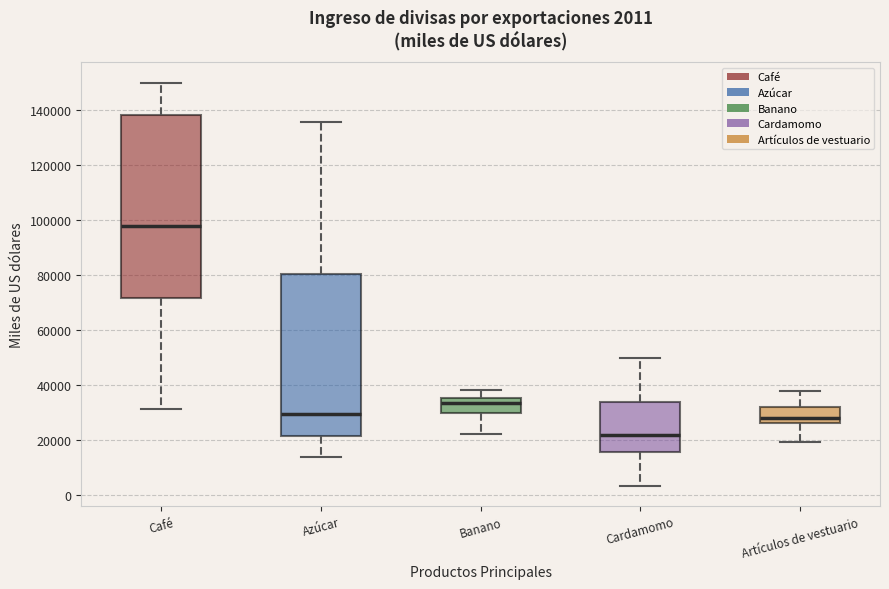

Which box has the lowest median line?

Cardamomo